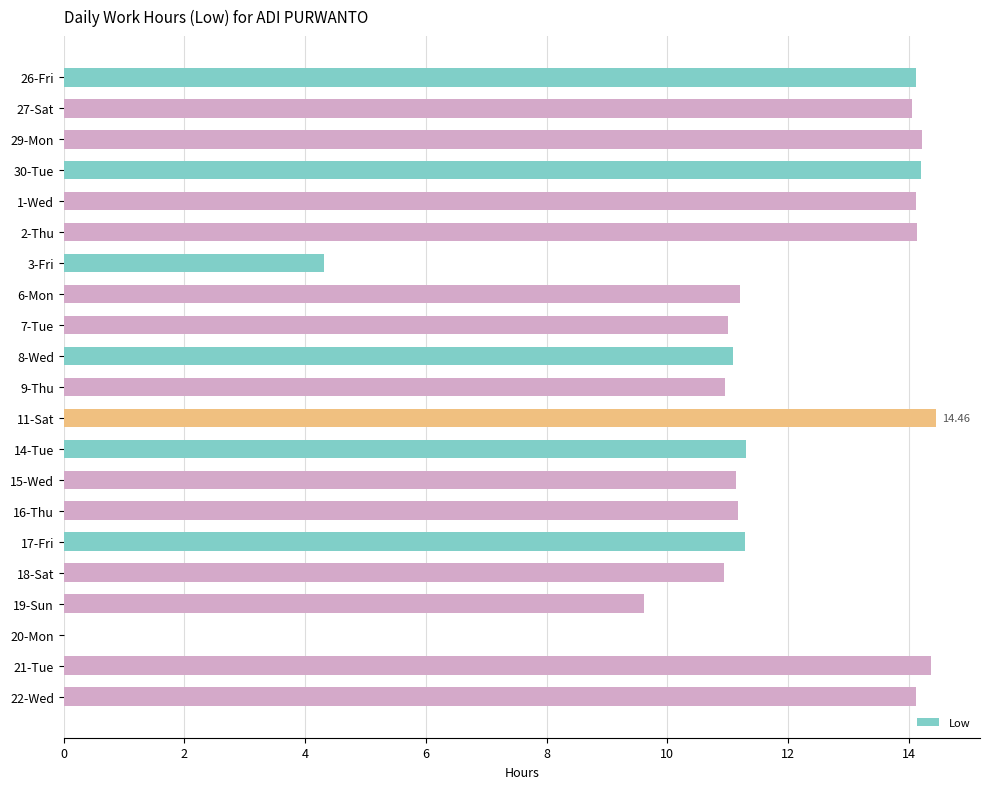

What is the change in value from 29-Mon to 7-Tue?

-3.2